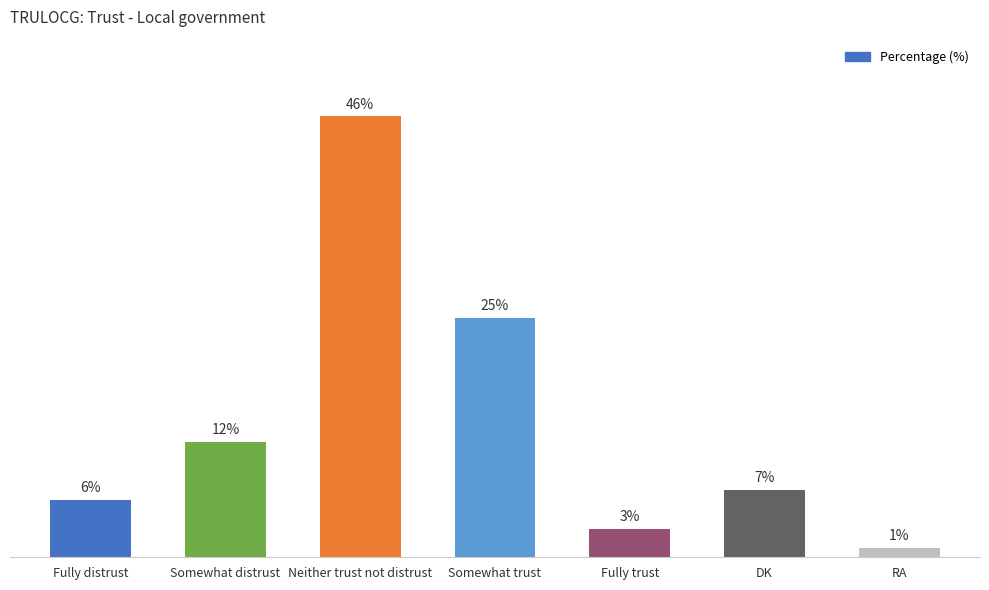

Where does the data first go above 7?

Somewhat distrust